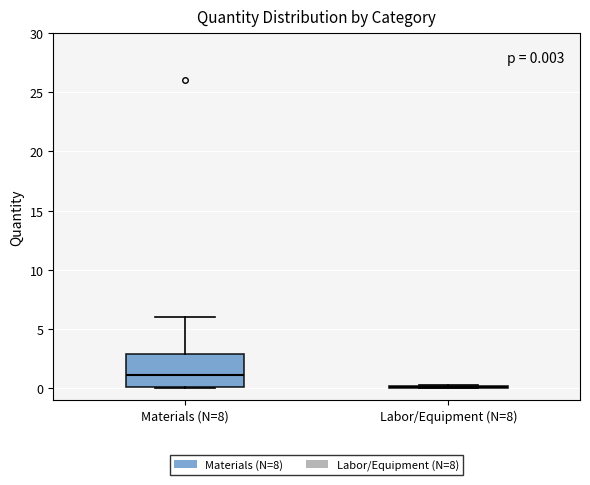

Which box is the tallest, from its lower edge to its upper edge?

Materials (N=8)